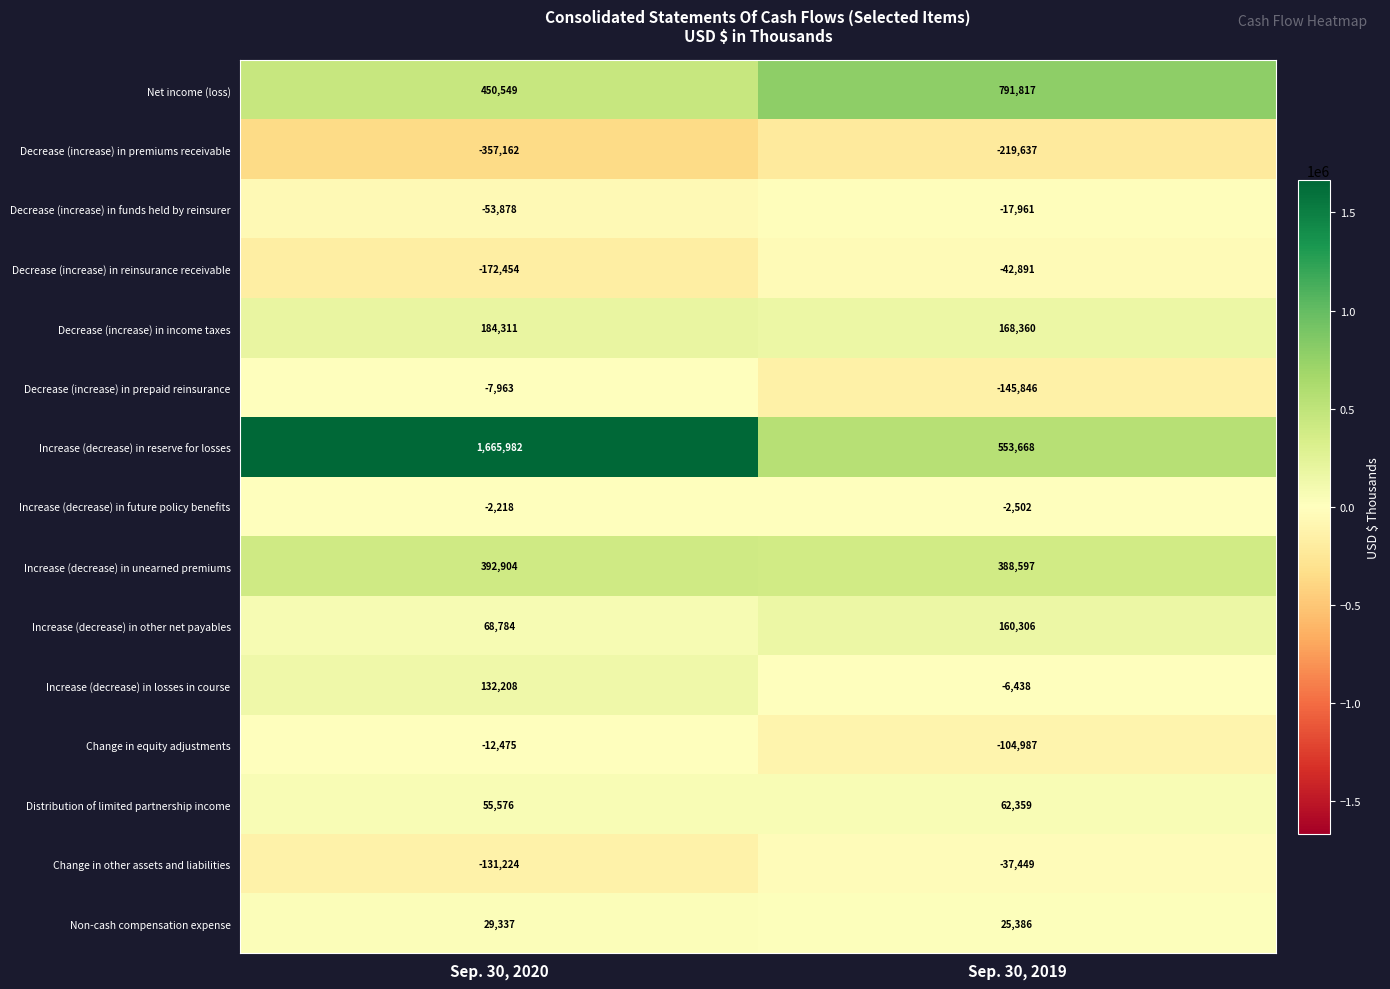

What is the minimum value shown in the chart?

-357162